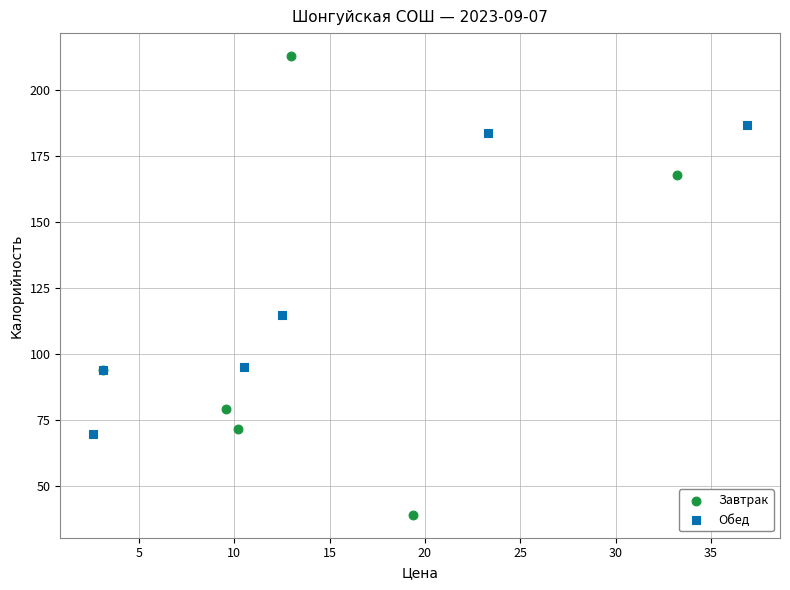

Which series contains the highest Y value?

Завтрак